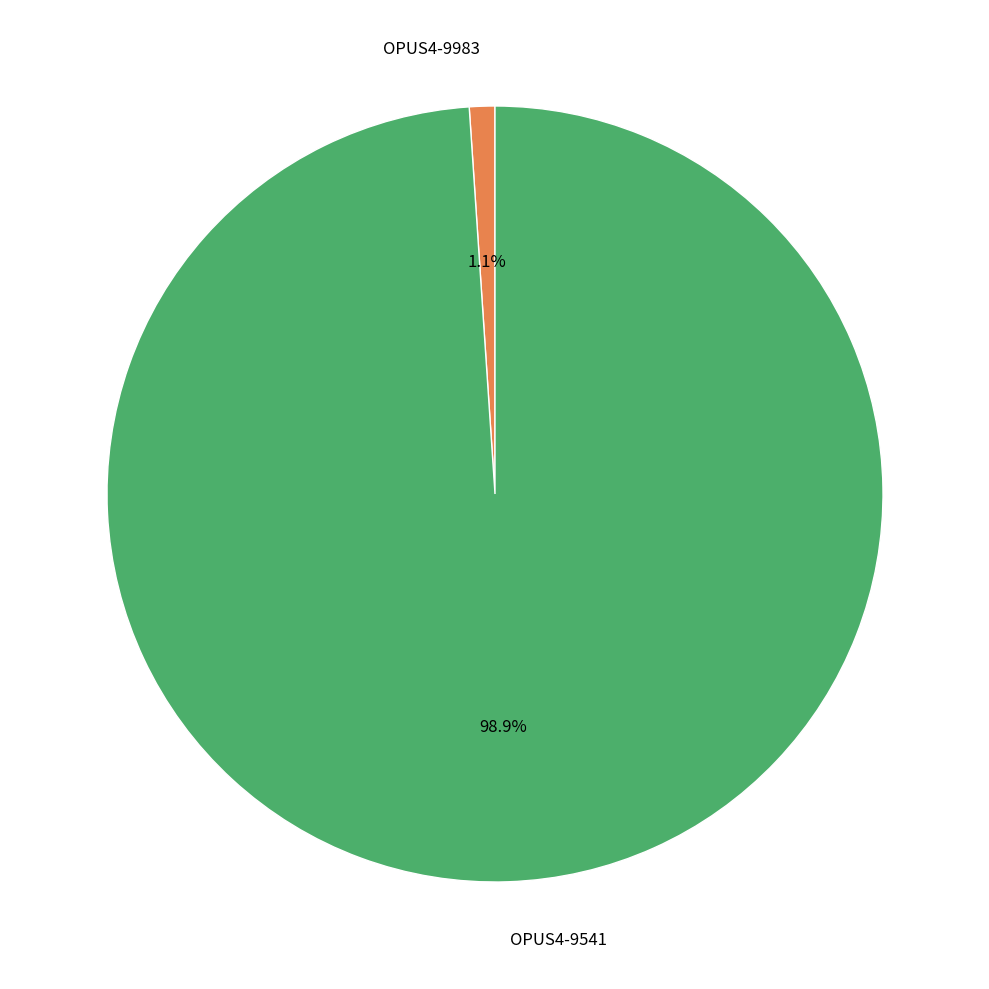

What is the smallest slice in the pie chart?

OPUS4-9983